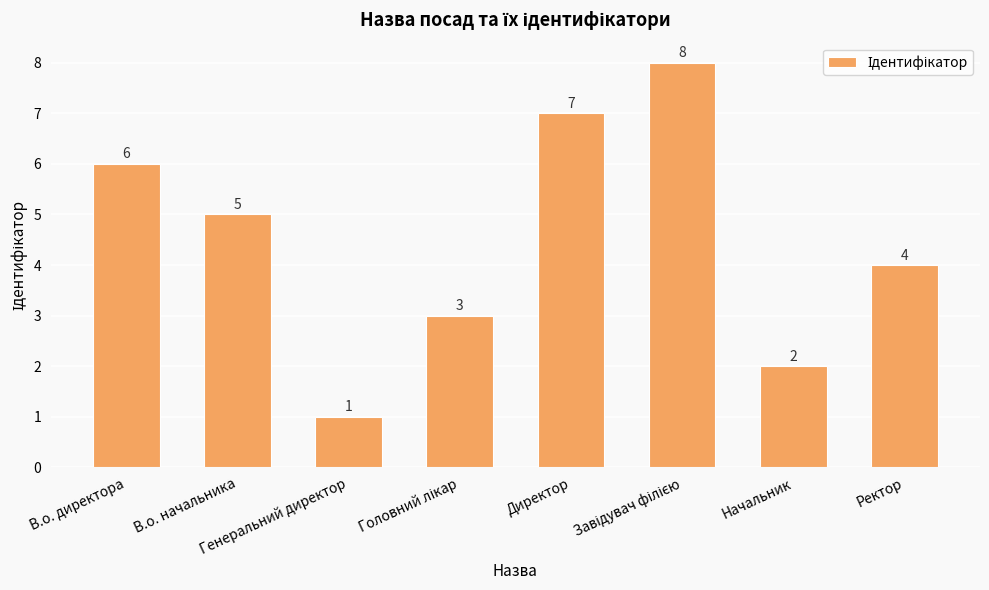

What is the greatest value displayed?

8